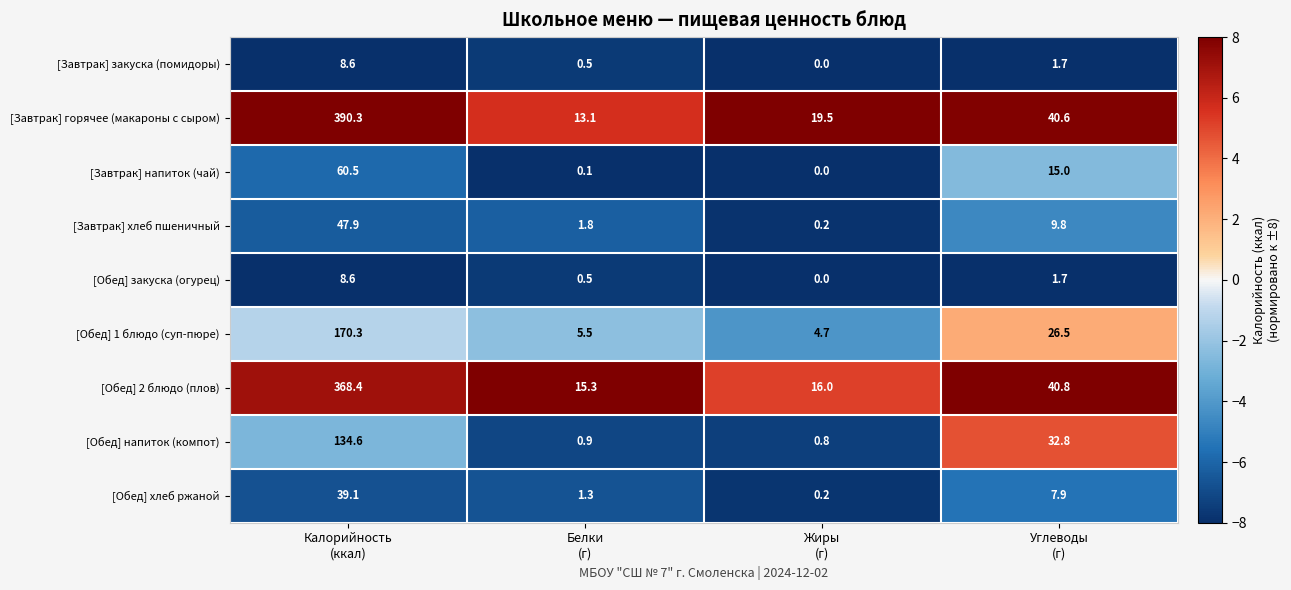

What is the difference between the maximum and minimum values in the [Завтрак] напиток (чай) series?

60.5